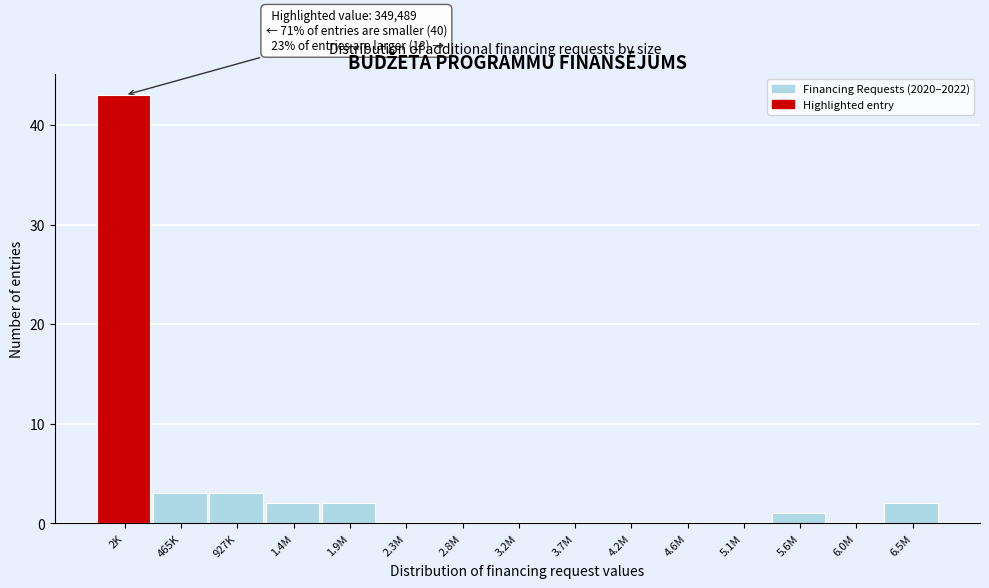

Reading right to left, what are all the values shown in this chart?

6.5M=2	6.0M=0	5.6M=1	5.1M=0	4.6M=0	4.2M=0	3.7M=0	3.2M=0	2.8M=0	2.3M=0	1.9M=2	1.4M=2	927K=3	465K=3	2K=43